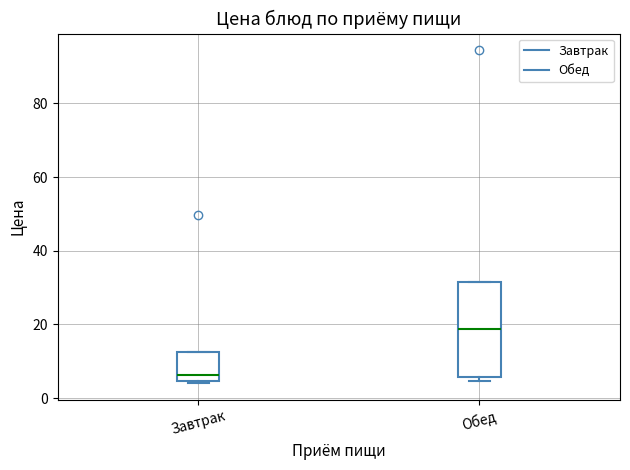

Which box is the tallest, from its lower edge to its upper edge?

Обед